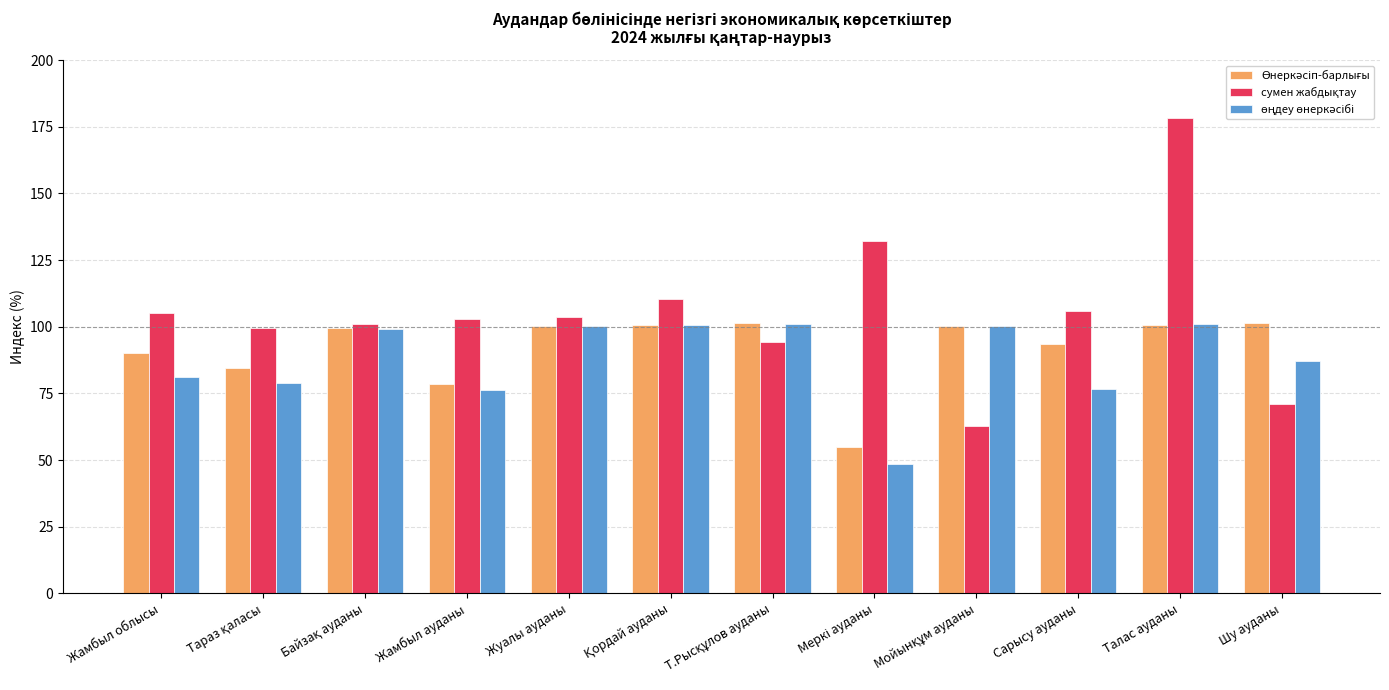

Which category has the highest value across all series?

Талас ауданы